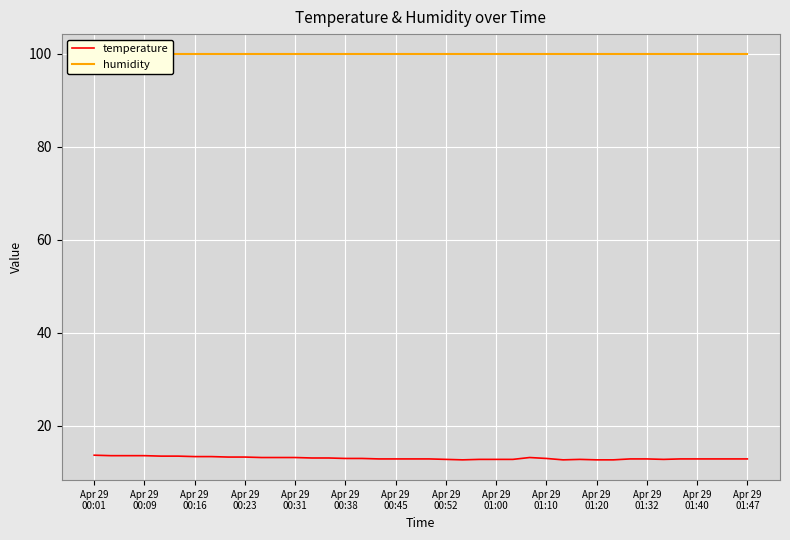

True or false: humidity and temperature intersect in this chart.

False